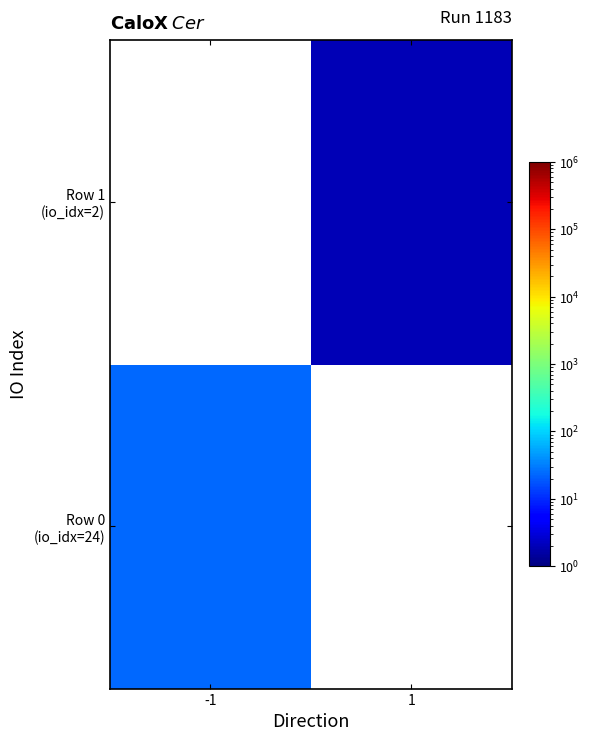

Which has a higher value, -1 or 1?

1